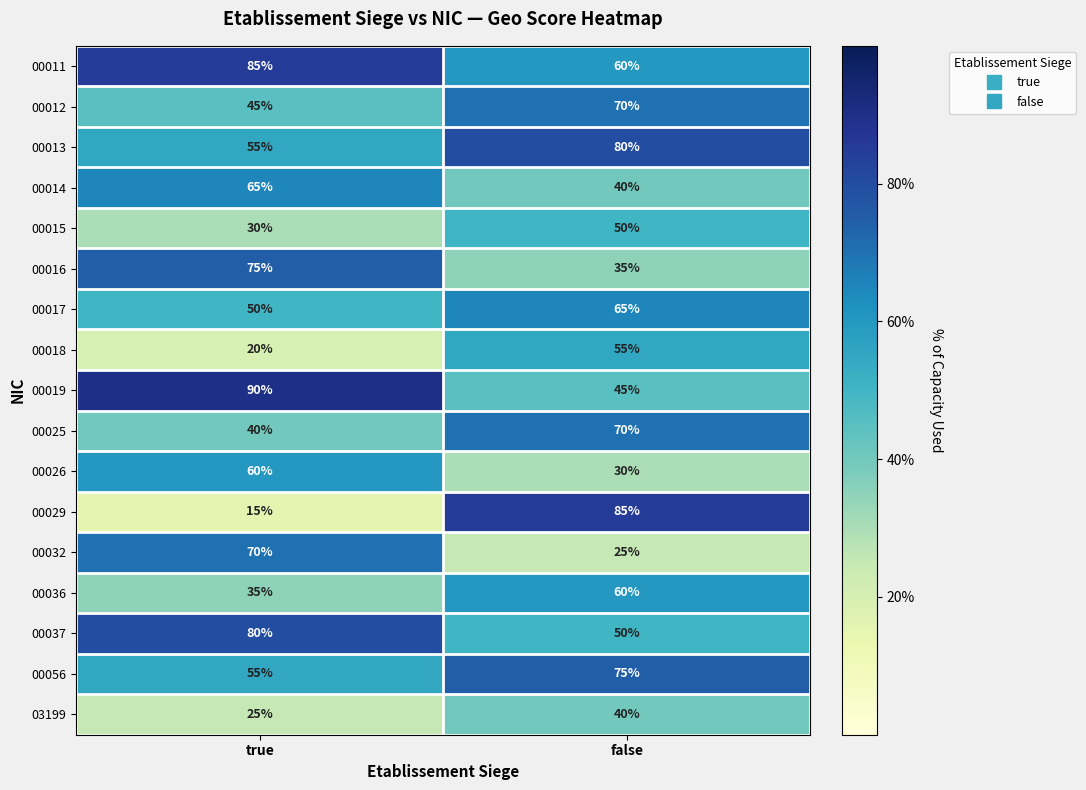

What is the difference between the highest and lowest values at true?

75